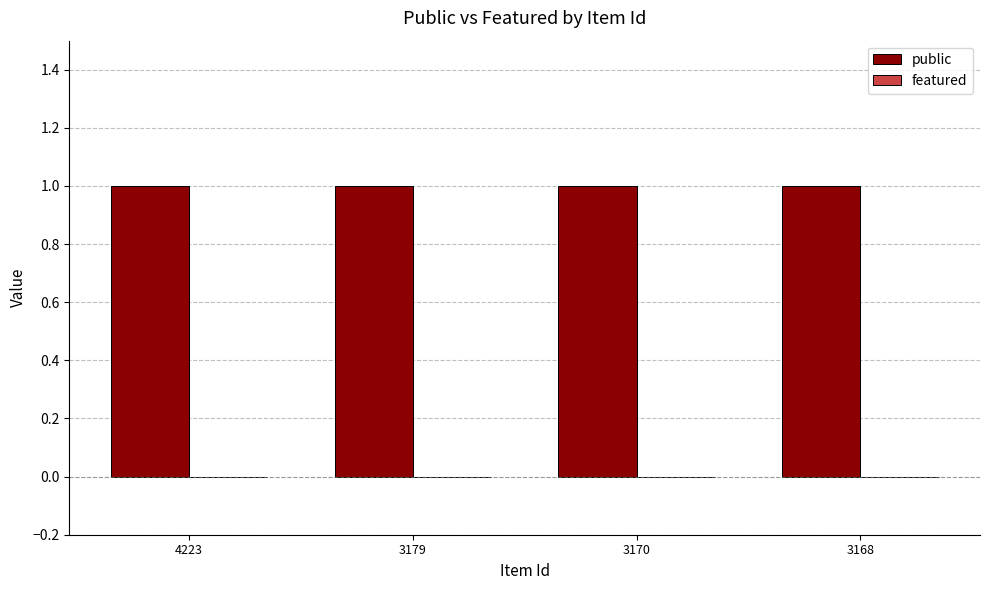

True or false: public has a value of 2 at 4223.

False